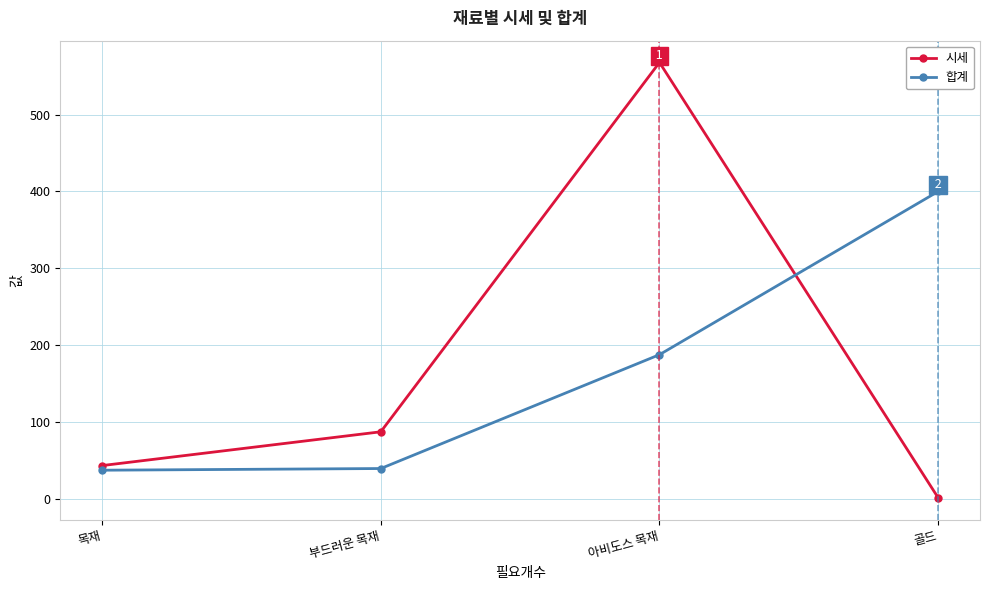

Where do 시세 and 합계 first cross each other?

아비도스 목재 and 골드